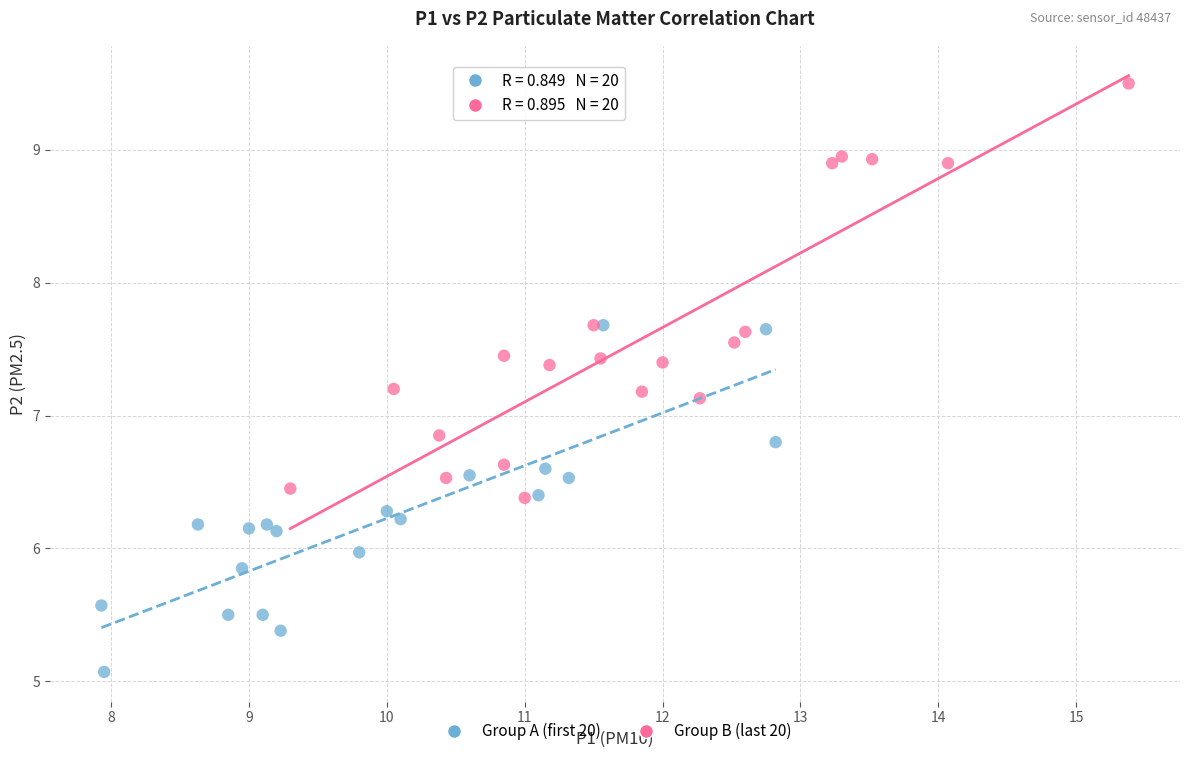

Which series reaches the maximum Y coordinate?

Group B (last 20)